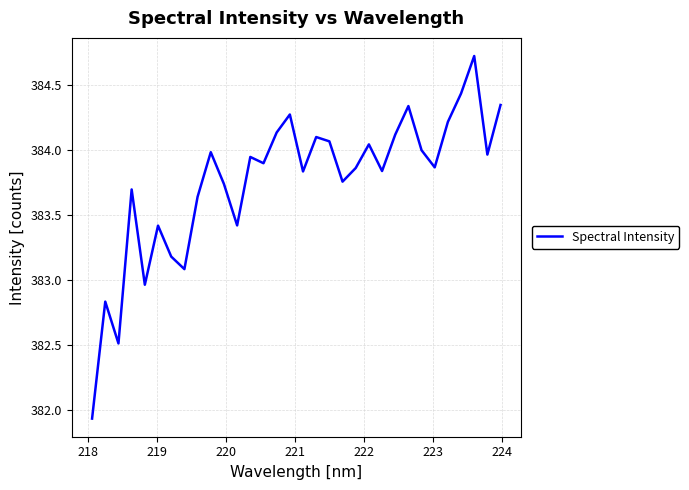

What is the greatest value displayed?

384.7